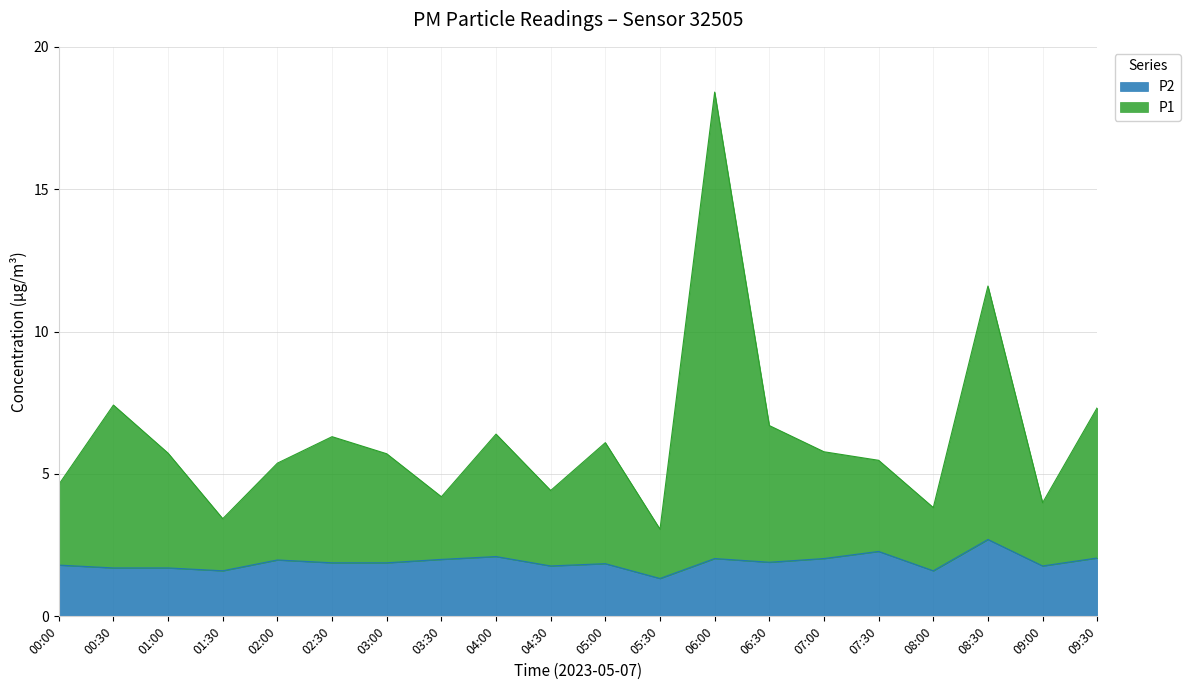

Which label corresponds to the smallest value in the chart?

05:30